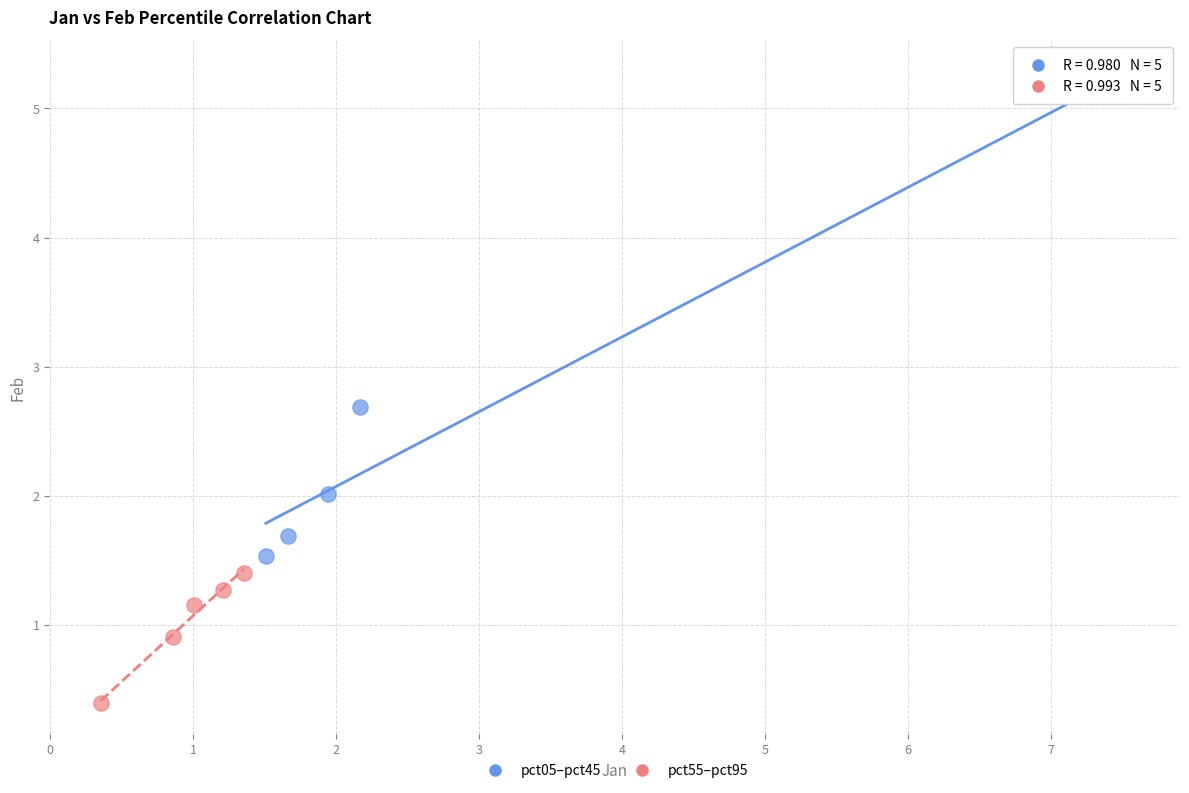

Which series contains the lowest Y value?

pct55–pct95